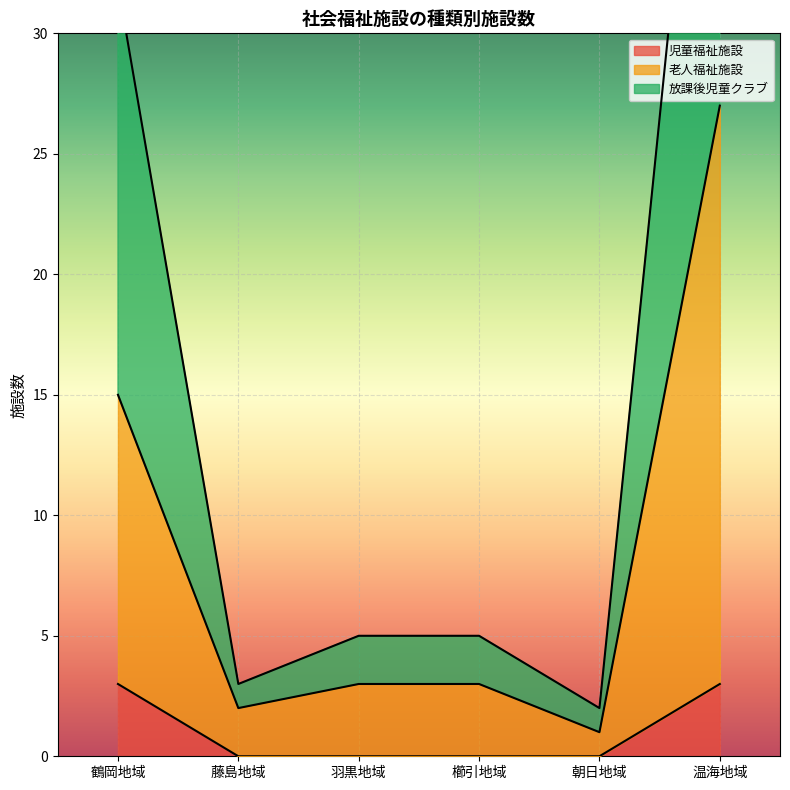

Is it true that 児童福祉施設 equals 1 at 藤島地域?

False